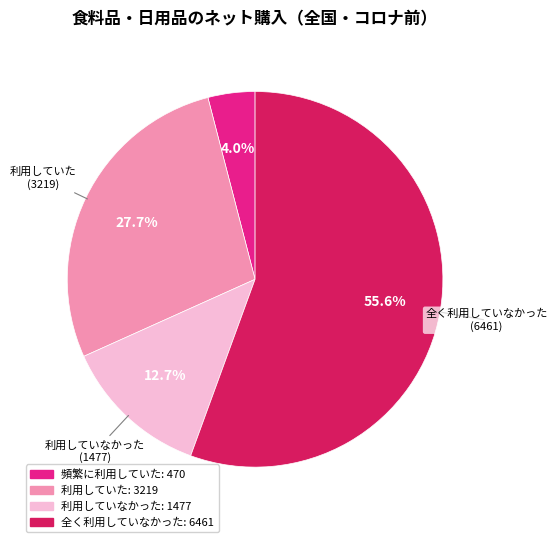

Do 頻繁に利用していた and 全く利用していなかった together represent more than half of the pie?

Yes